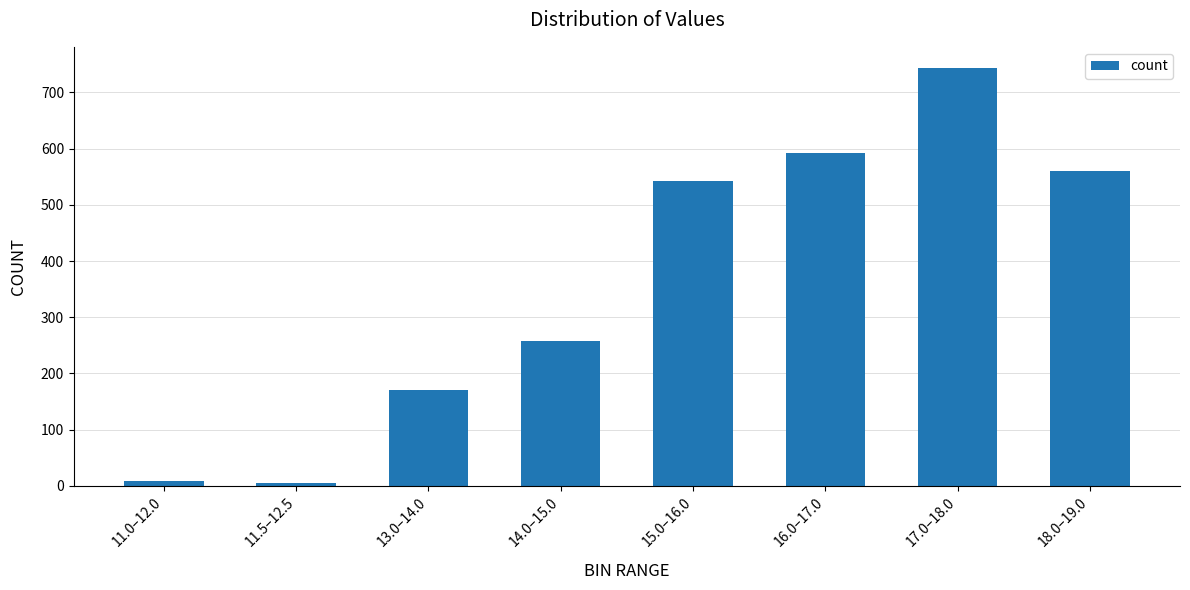

What is the approximate value at 11.5–12.5?

5